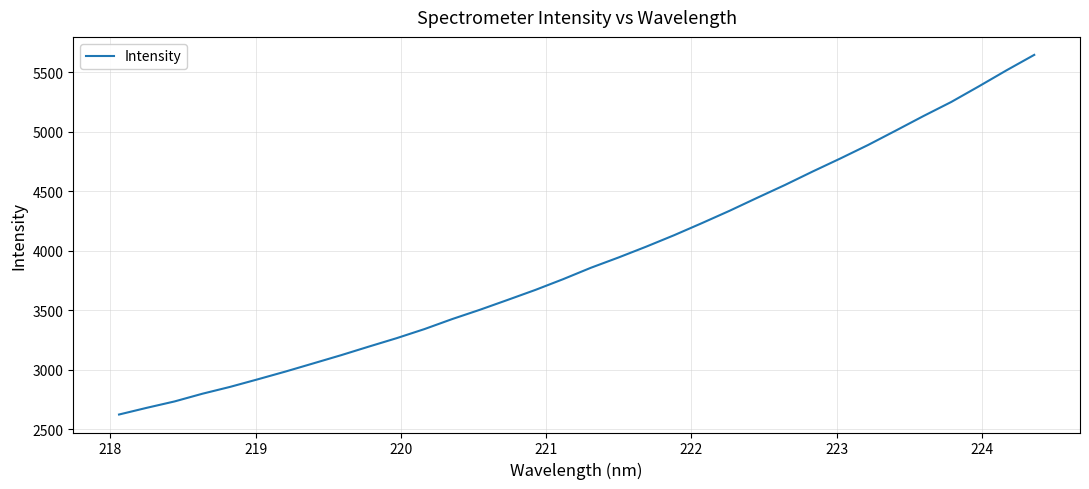

True or false: the data has more than 2 interior local peaks.

False